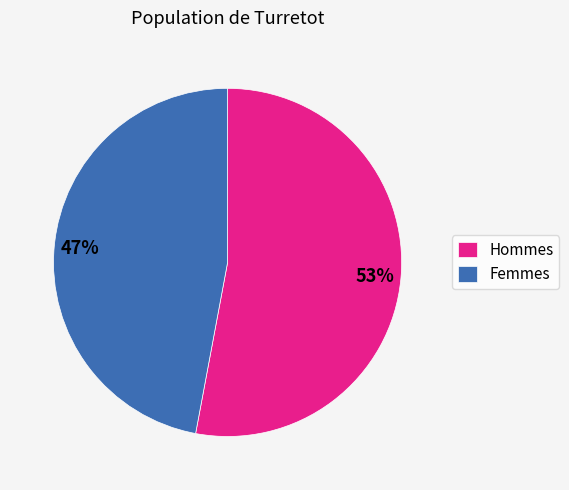

What is the largest slice in the pie chart?

Hommes